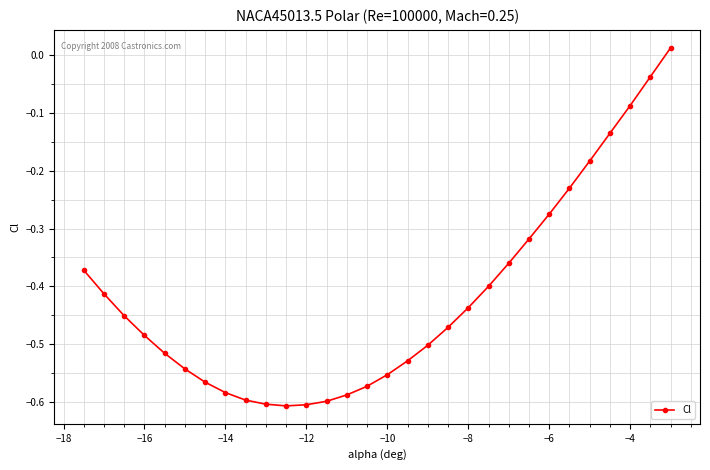

What is the difference between the maximum and minimum values?

0.6